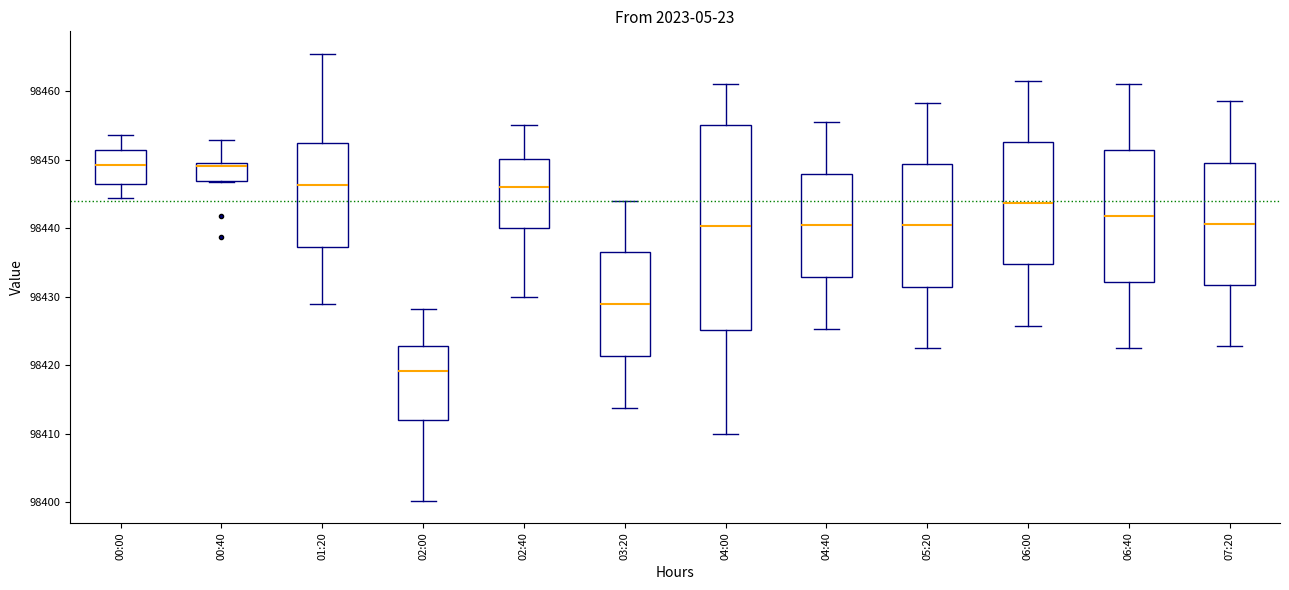

Reading left to right, transcribe this box plot: for each box, give where its median line is, the range the box spans, and where its two whiskers end, as read against the y-axis. The values are not printed on the chart, so give them approximately, as read against the axis.

00:00: median 98449, box 98446 to 98451, whiskers 98444 to 98454
00:40: median 98449 (just below the box's upper edge), box 98447 to 98449, whiskers 98447 to 98453
01:20: median 98446, box 98437 to 98452, whiskers 98429 to 98465
02:00: median 98419, box 98412 to 98423, whiskers 98400 to 98428
02:40: median 98446, box 98440 to 98450, whiskers 98430 to 98455
03:20: median 98429, box 98421 to 98436, whiskers 98414 to 98444
04:00: median 98440, box 98425 to 98455, whiskers 98410 to 98461
04:40: median 98440, box 98433 to 98448, whiskers 98425 to 98456
05:20: median 98440, box 98431 to 98449, whiskers 98423 to 98458
06:00: median 98444, box 98435 to 98453, whiskers 98426 to 98462
06:40: median 98442, box 98432 to 98451, whiskers 98423 to 98461
07:20: median 98441, box 98432 to 98450, whiskers 98423 to 98459